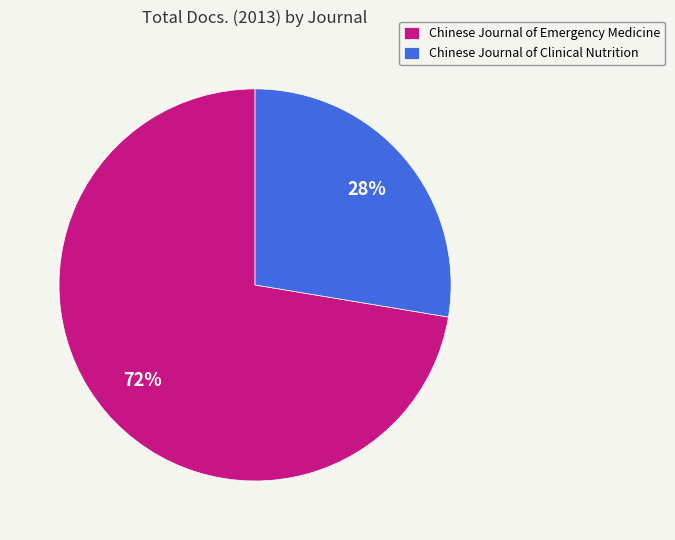

What percentage is the Chinese Journal of Emergency Medicine slice, to the nearest percent?

72%